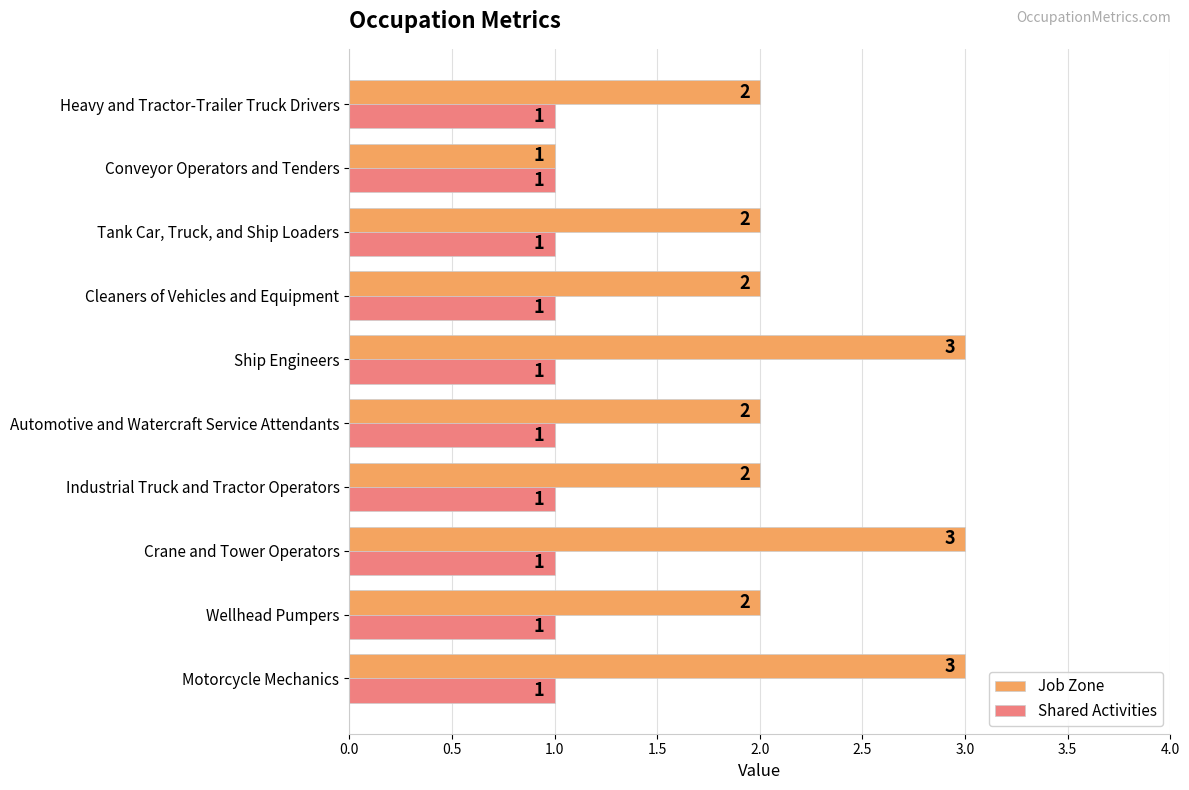

What is the maximum value shown in the chart?

3